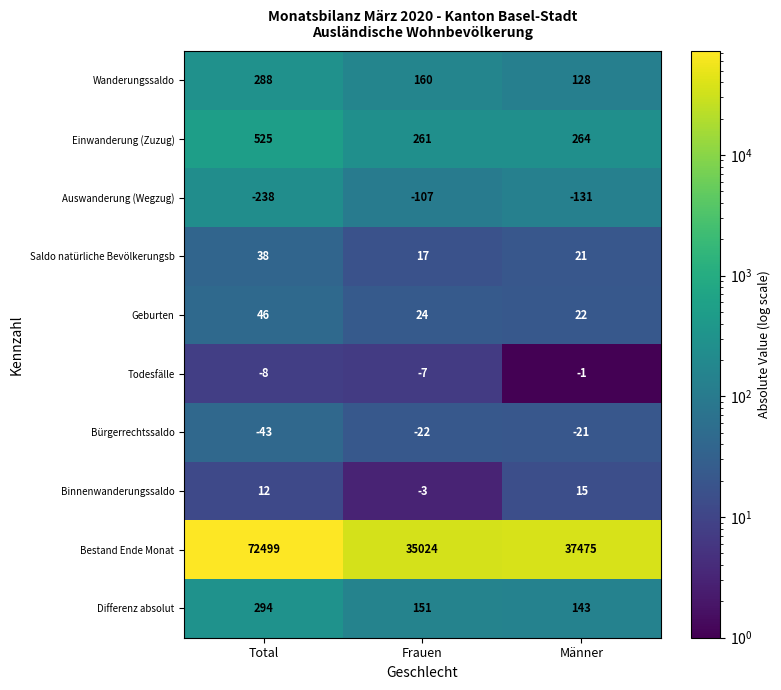

At which category is the sum across all series the highest?

Total